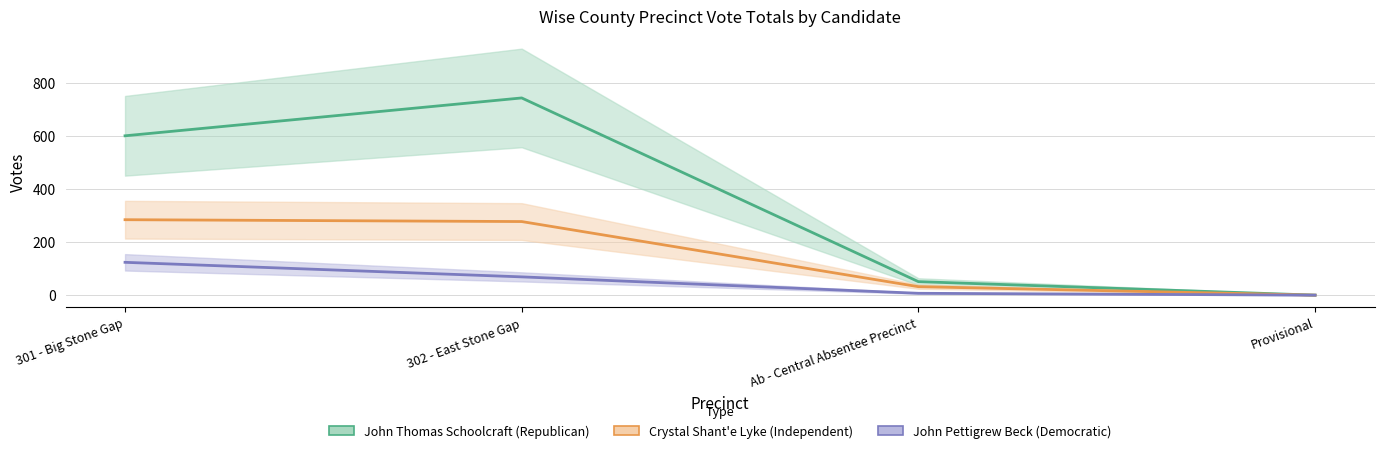

Which label corresponds to the smallest value in the chart?

Provisional